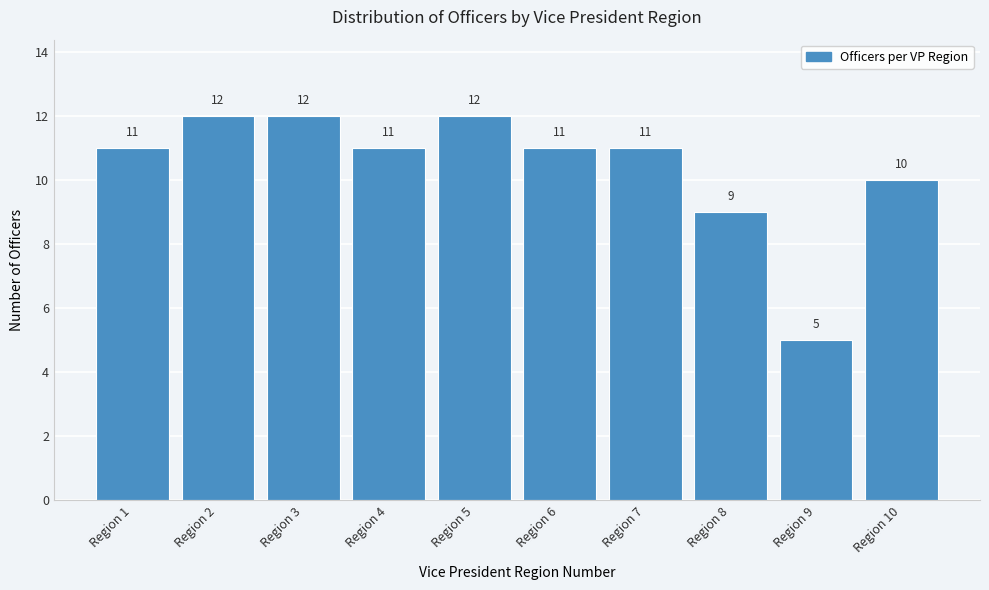

Reading right to left, extract all data points from this chart.

10	5	9	11	11	12	11	12	12	11